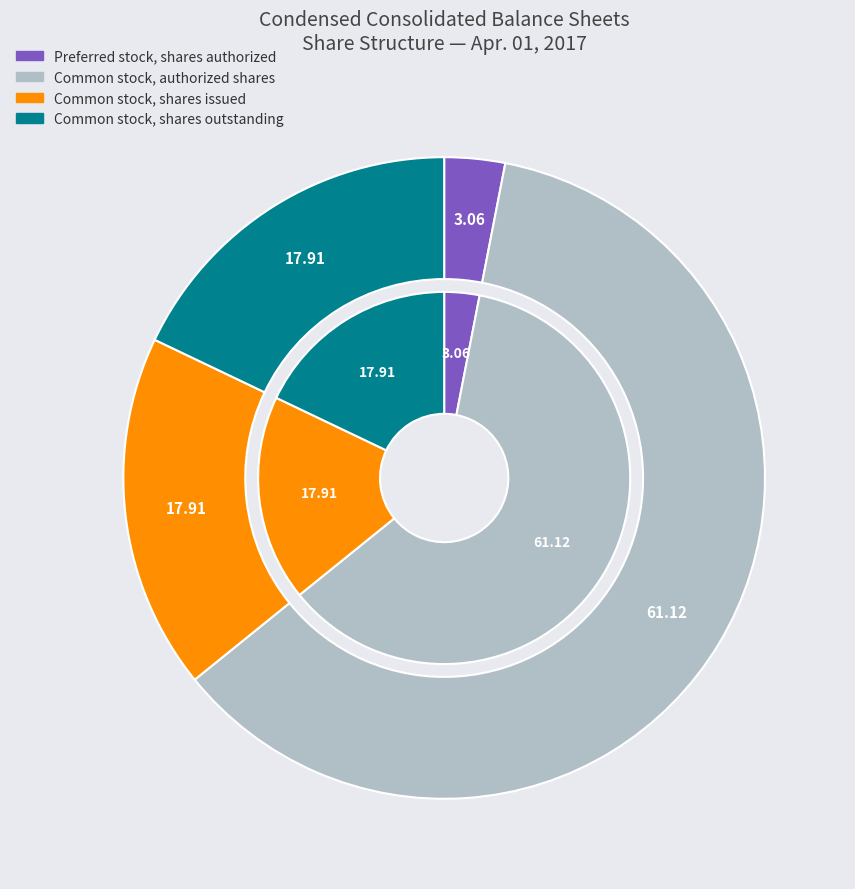

Is the sum of Preferred stock, shares authorized and Net of allowance for doubtful accounts greater than half?

No